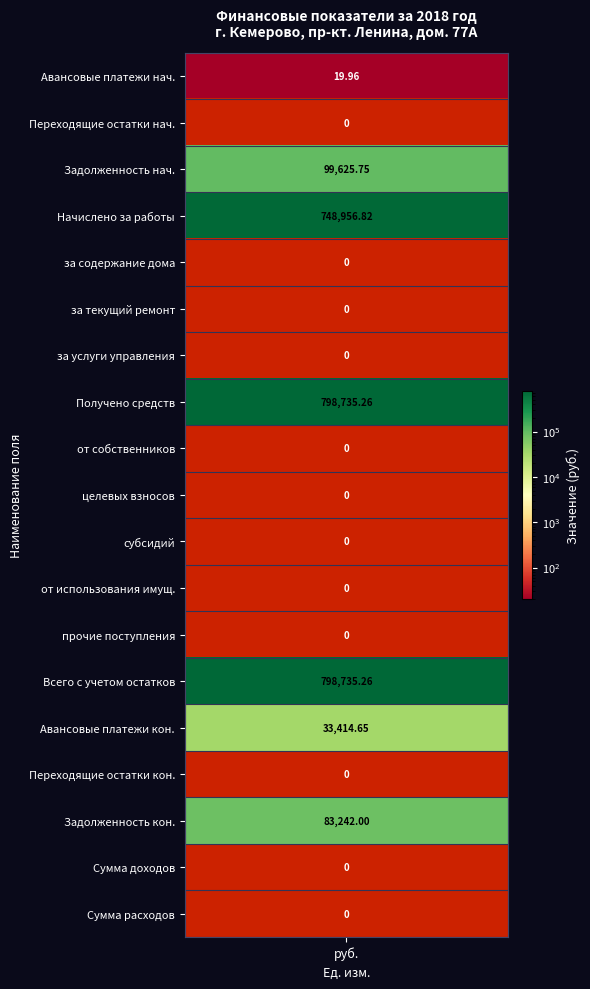

Read the value at Задолженность потребителей на конец.

83242.0